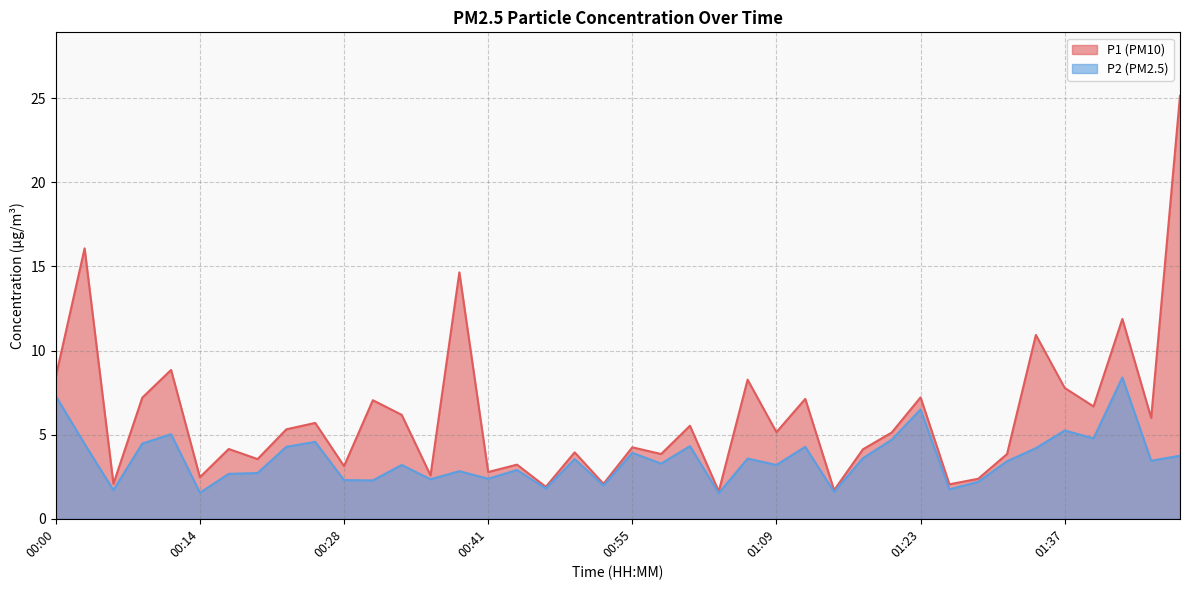

What is the difference between the maximum and minimum values in the P1 series?

23.5